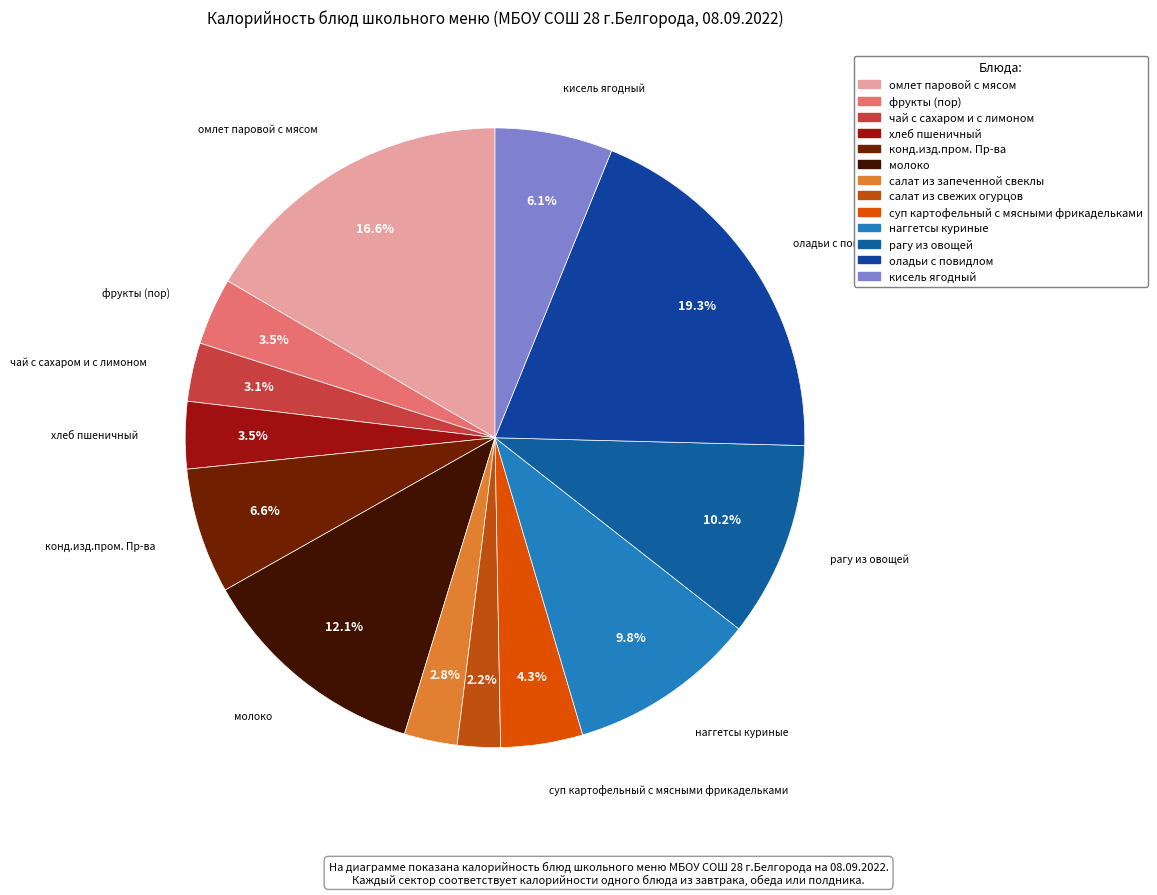

How many slices are in this pie chart?

13